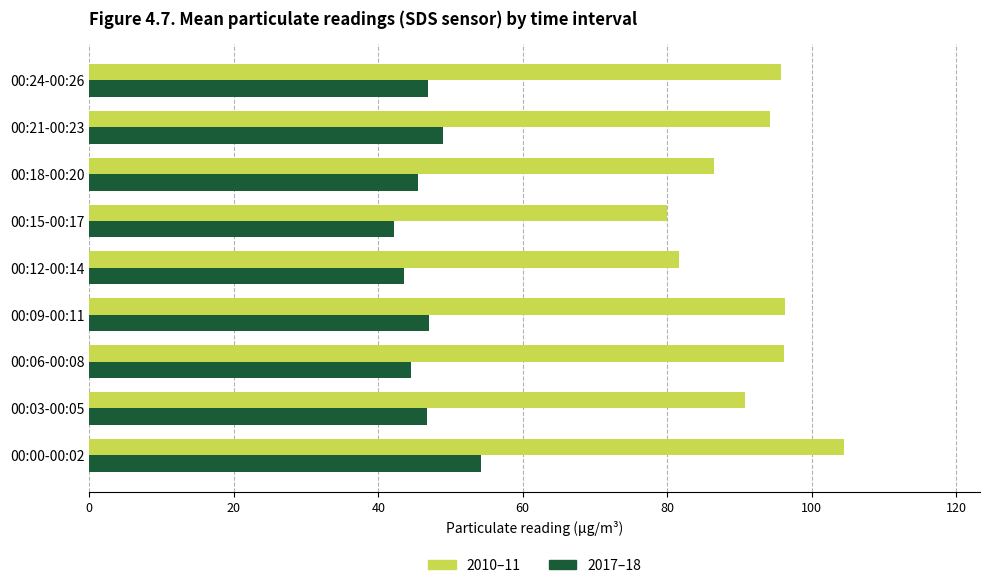

The value of 2017–18 at 00:00-00:02 is 21.3. True or false?

False